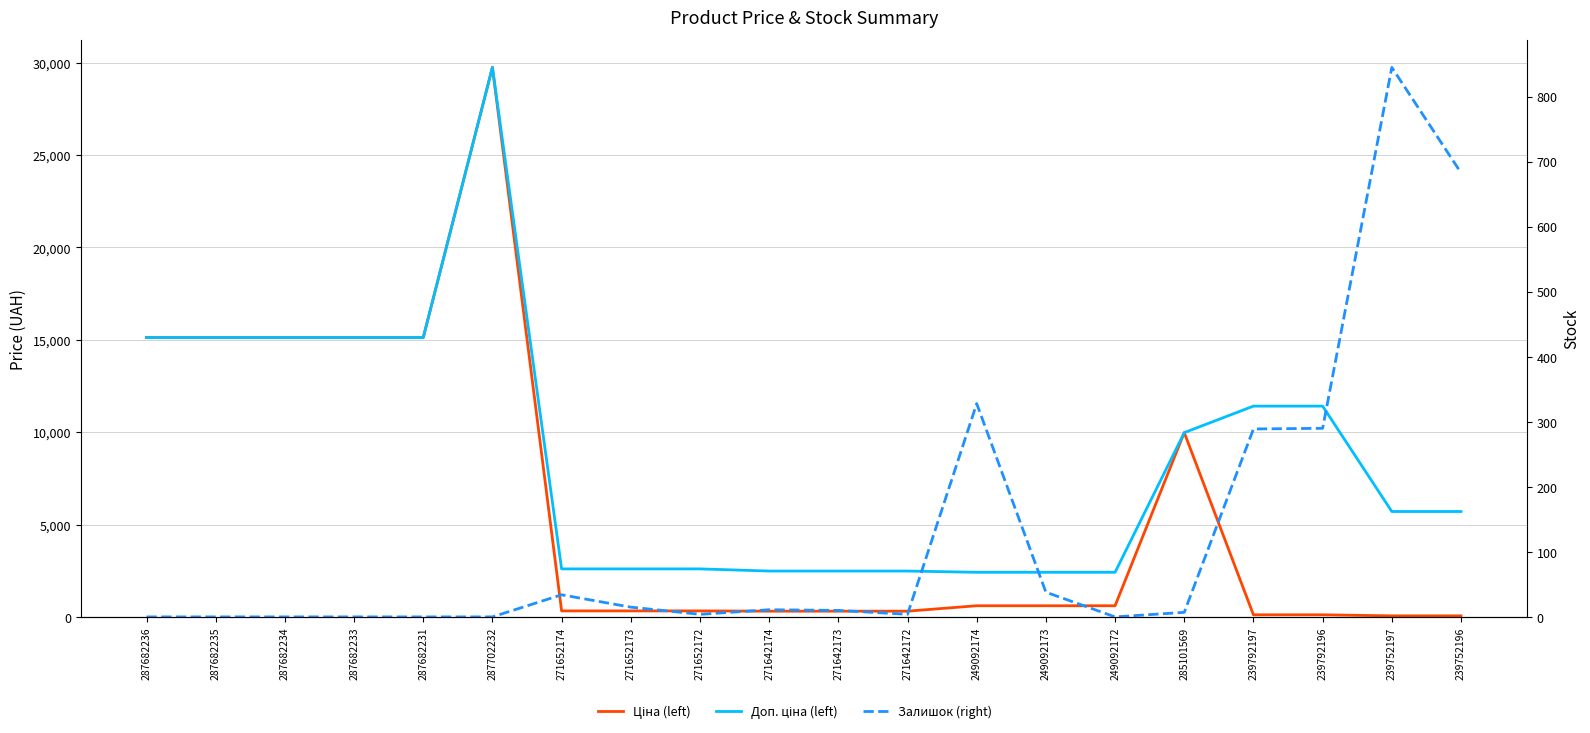

What is the value of the Доп. ціна (left) point at the 11th from the left?

2482.4